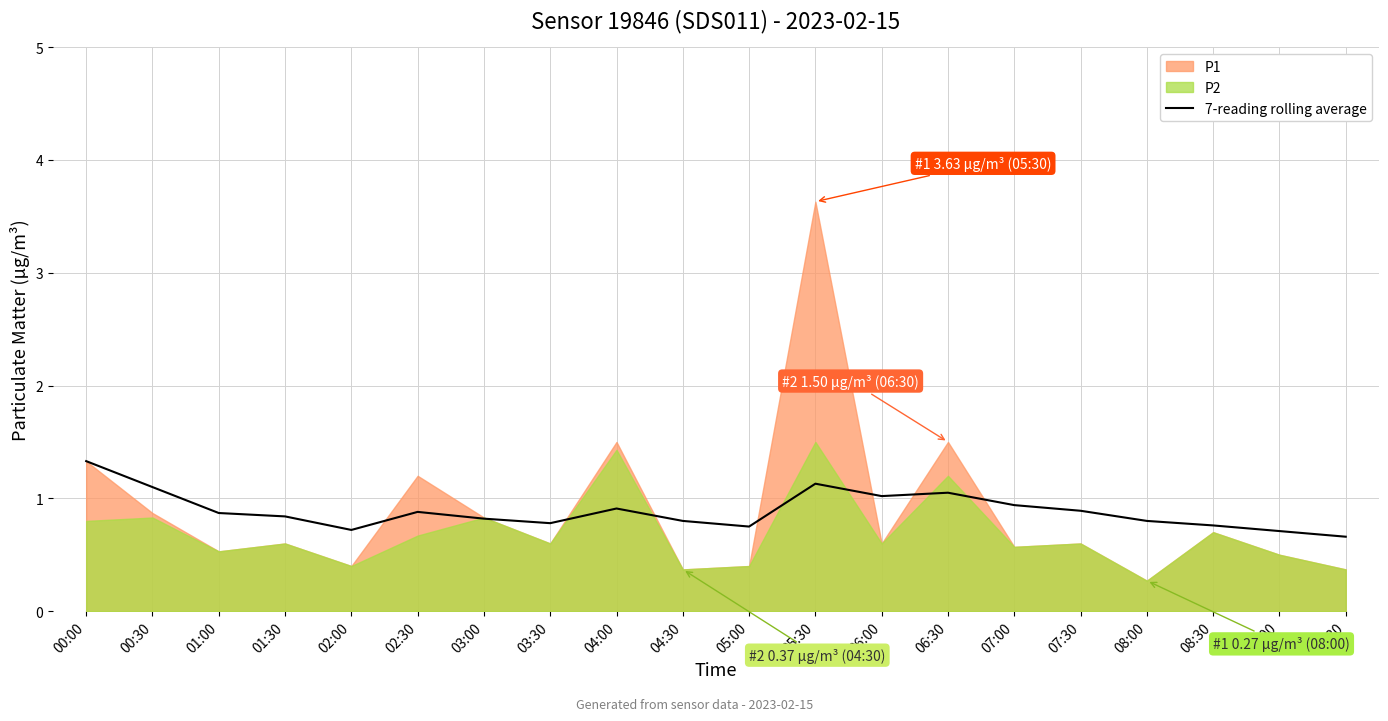

How many points are higher than both their immediate neighbors (excluding endpoints)?

4